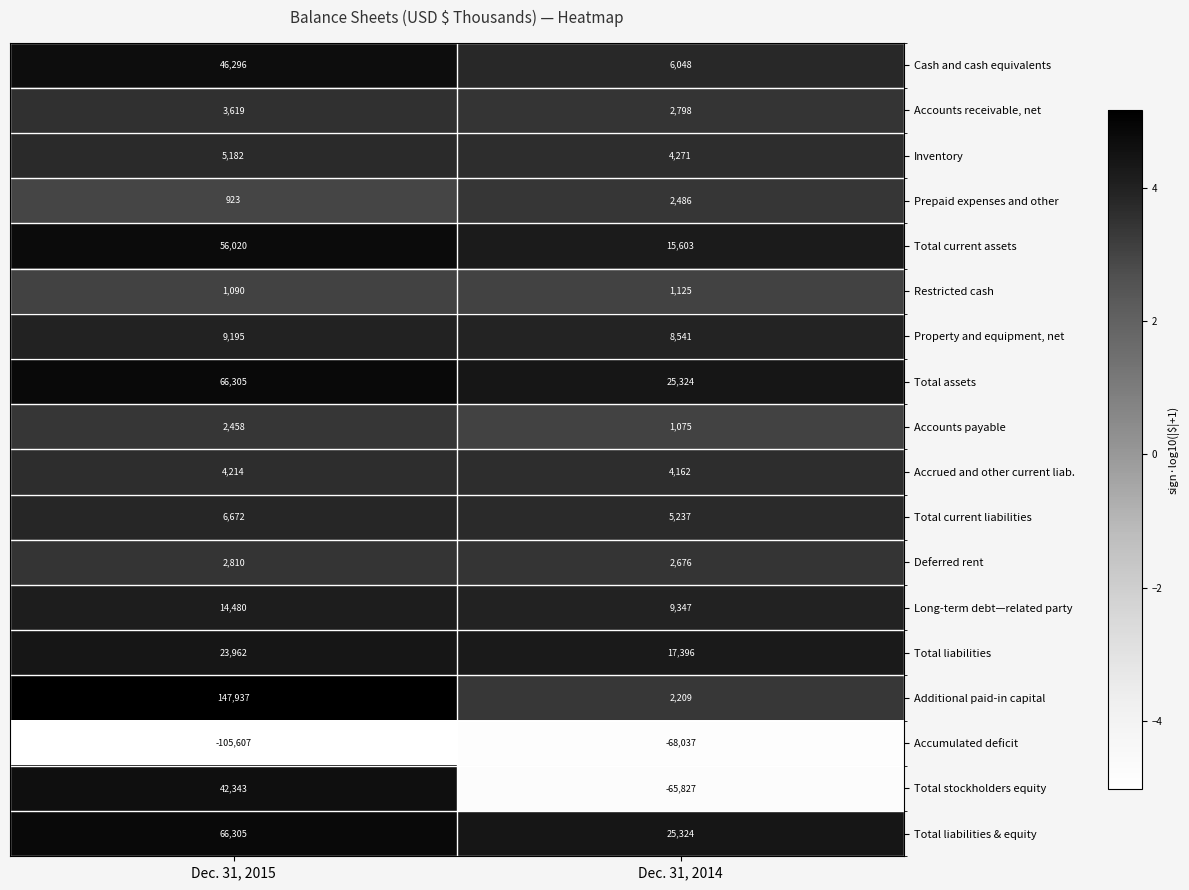

What is the total value across all series at Dec. 31, 2015?

394204